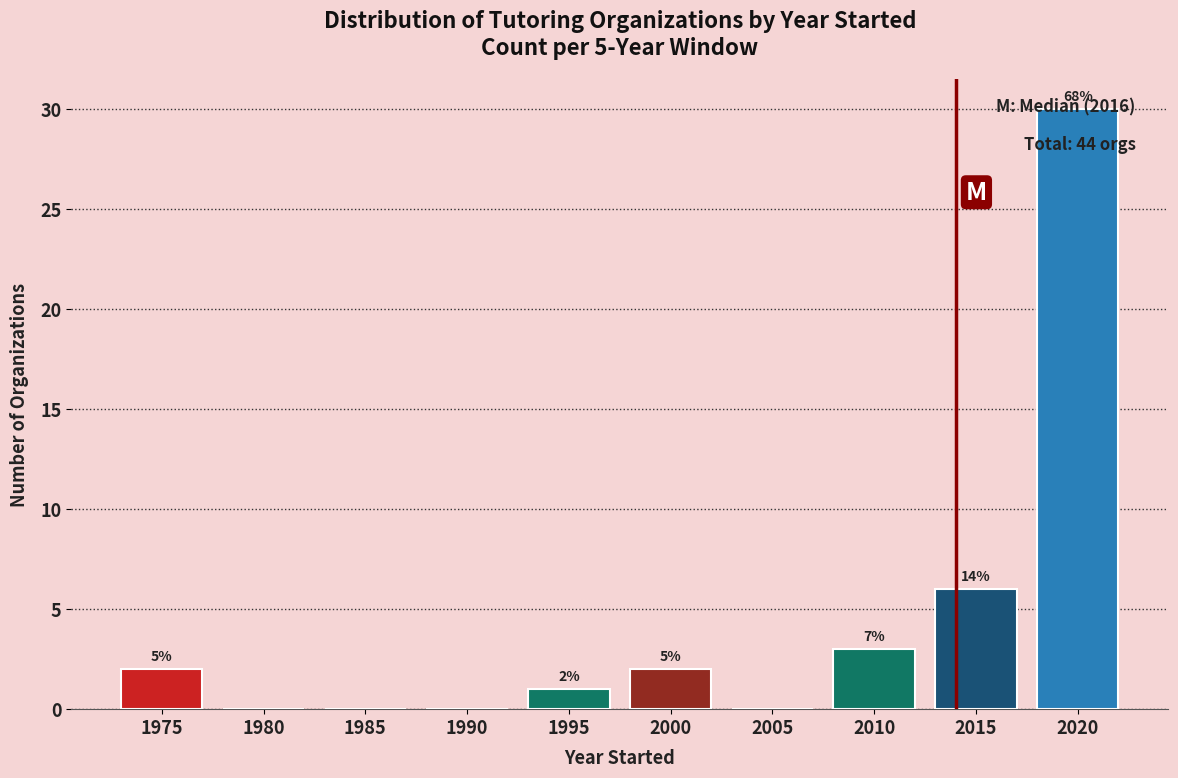

Are the bars horizontal?

No